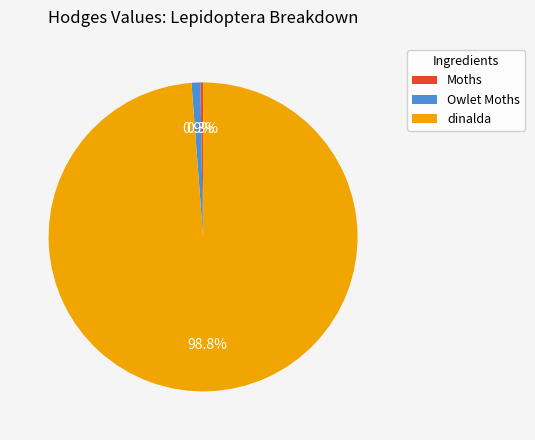

The Moths slice represents 12% of the pie. True or false?

False